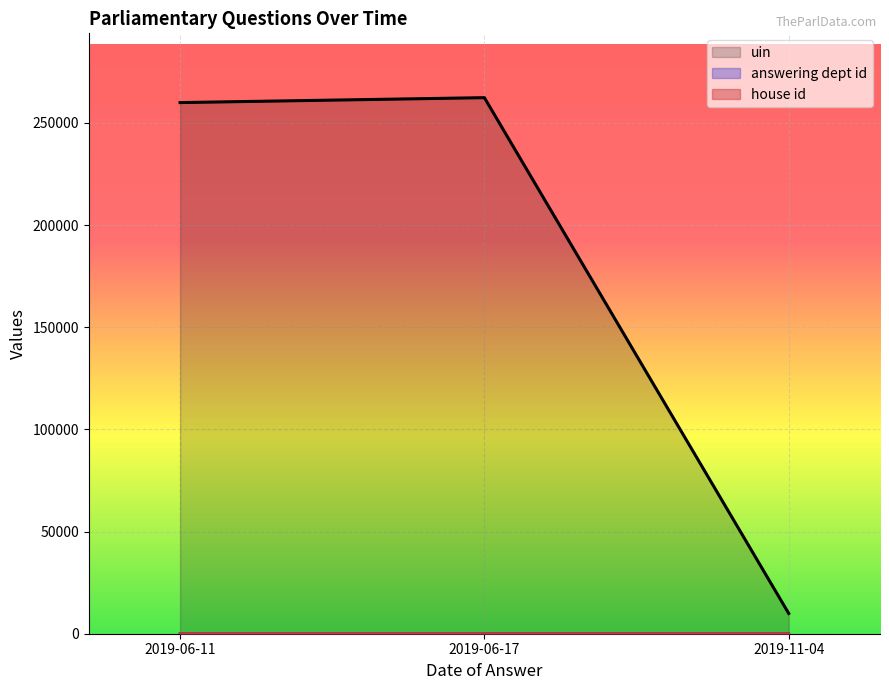

Which series has the largest total across all categories?

uin